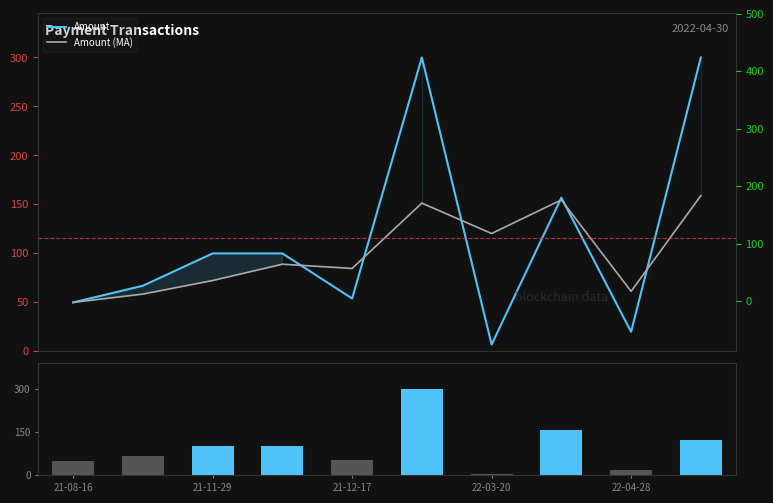

How many values in the Amount (MA) series are below 89?

5